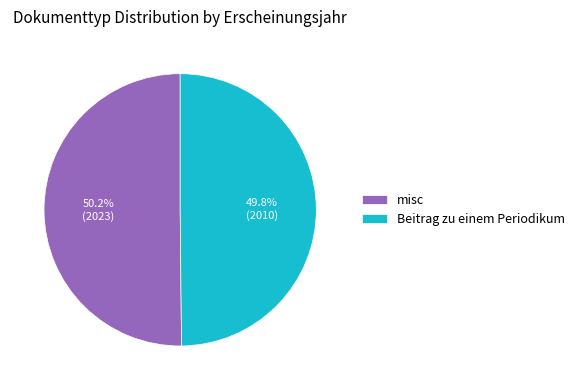

What is the ratio of the value at Beitrag zu einem Periodikum to the value at misc?

1.0